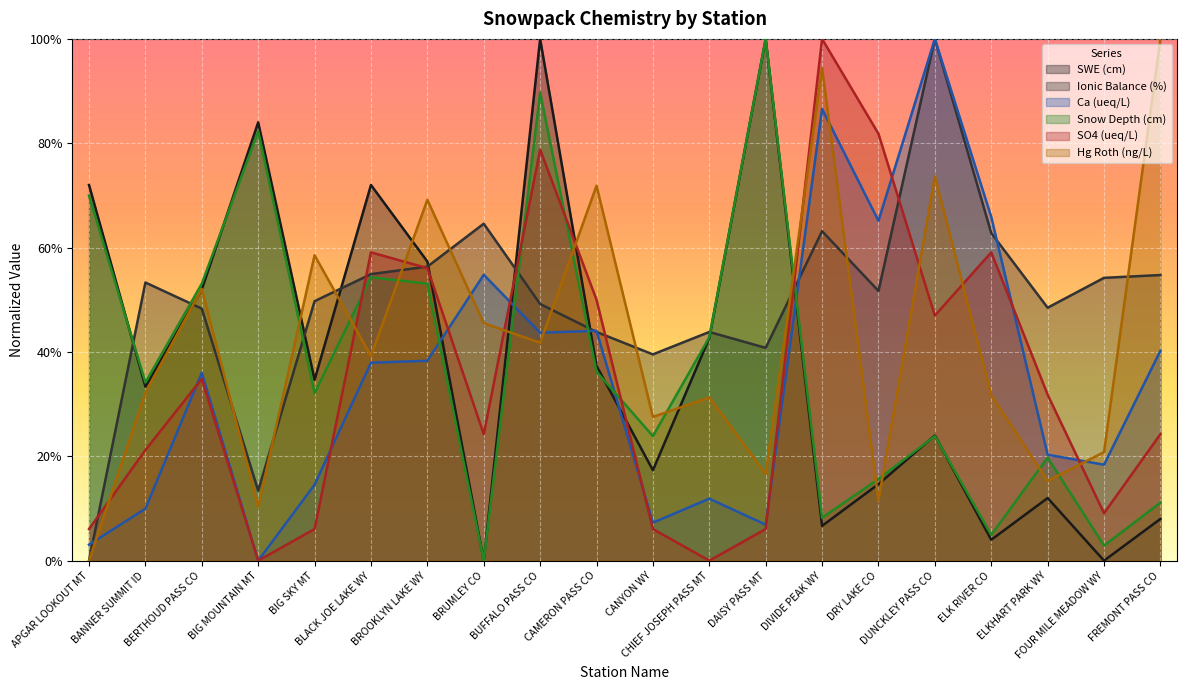

What is the approximate value of SO4 (ueq/L) at BUFFALO PASS CO?

78.8